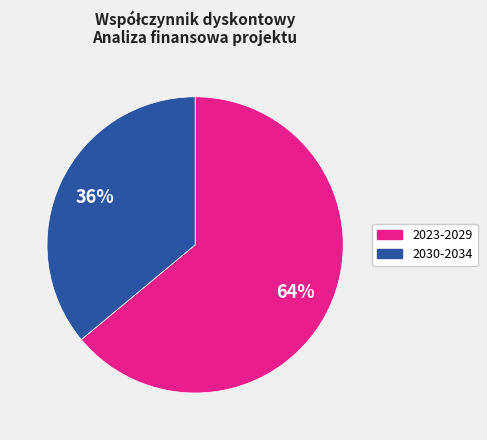

To the nearest percent, what is the average slice percentage?

50%